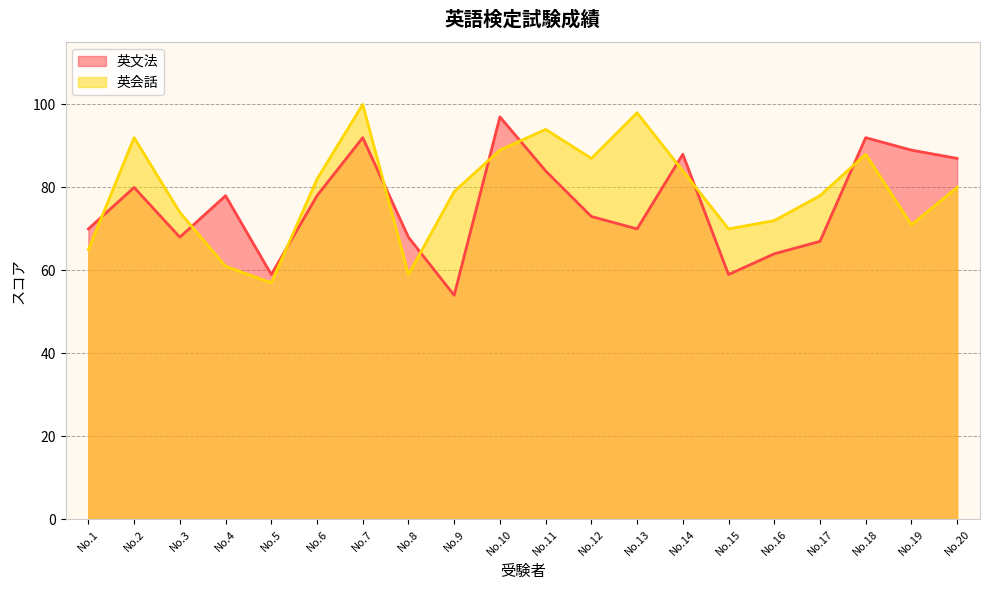

Which series ends up on top after the final intersection of 英会話 and 英文法?

英文法